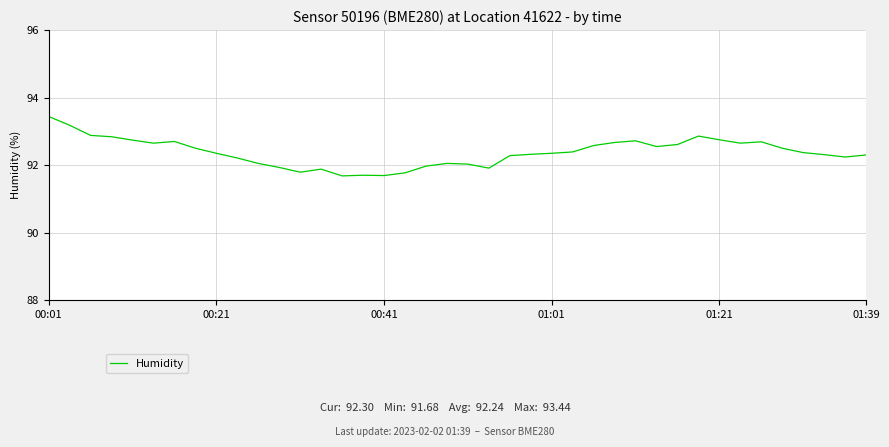

What is the minimum value shown in the chart?

91.7